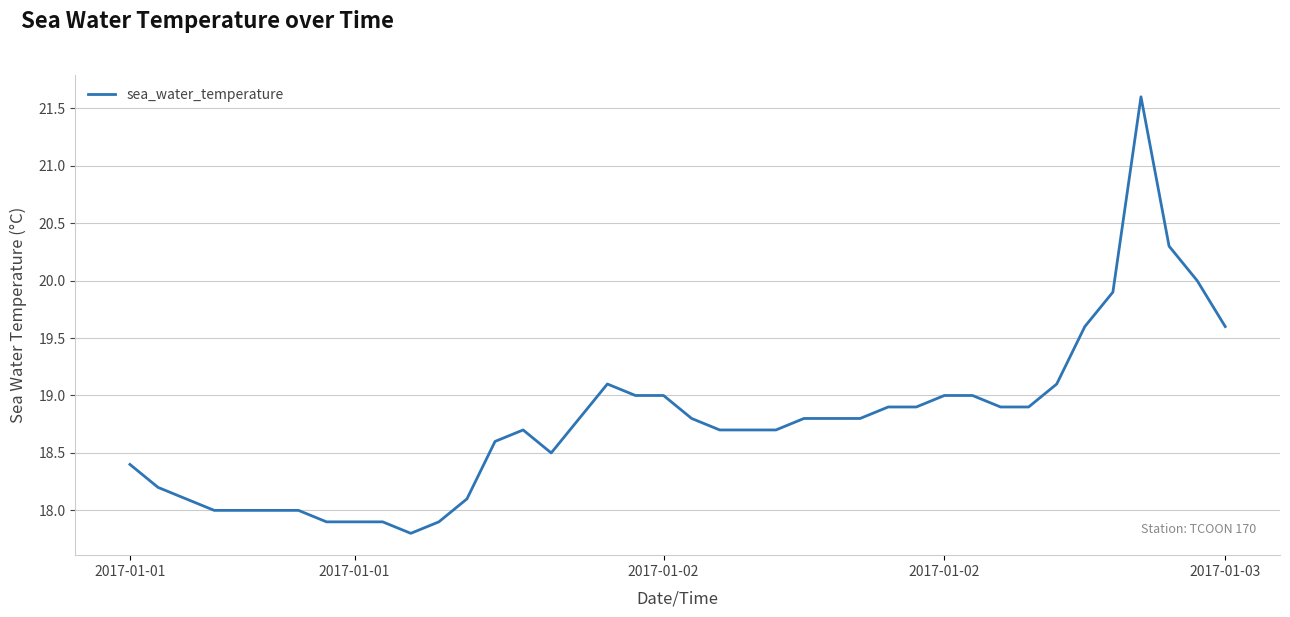

Does the chart display data point markers on the line(s)?

No